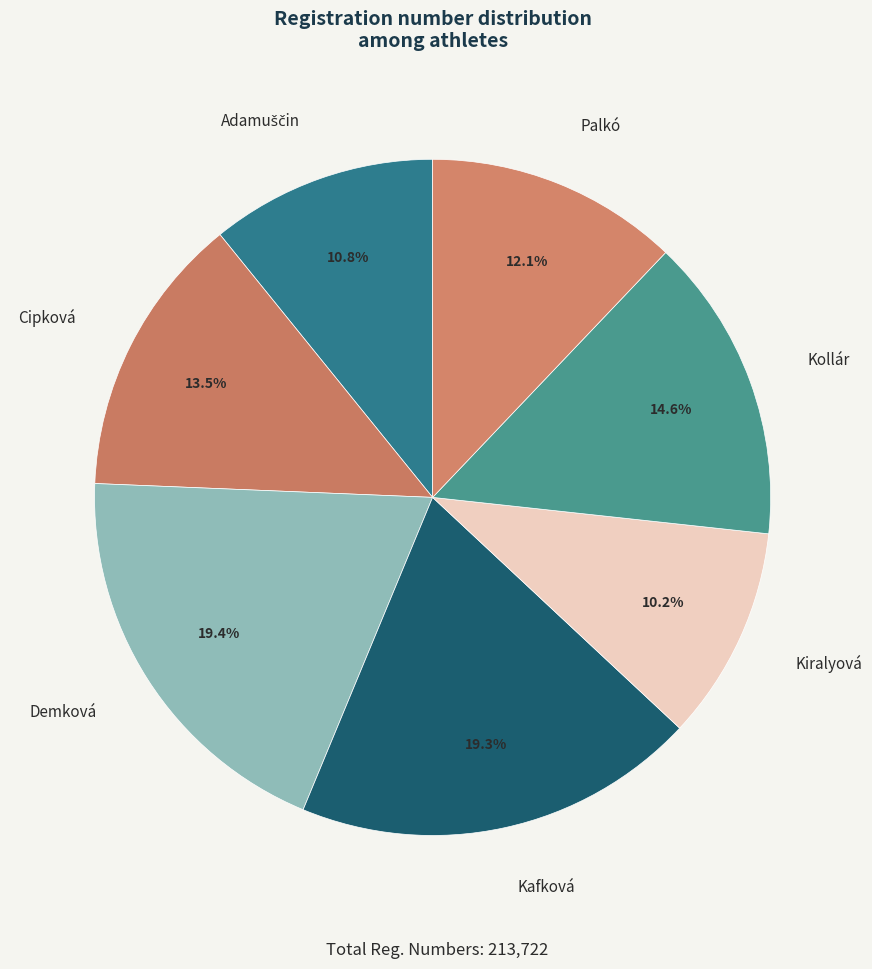

Which slice is the smallest?

Kiralyová